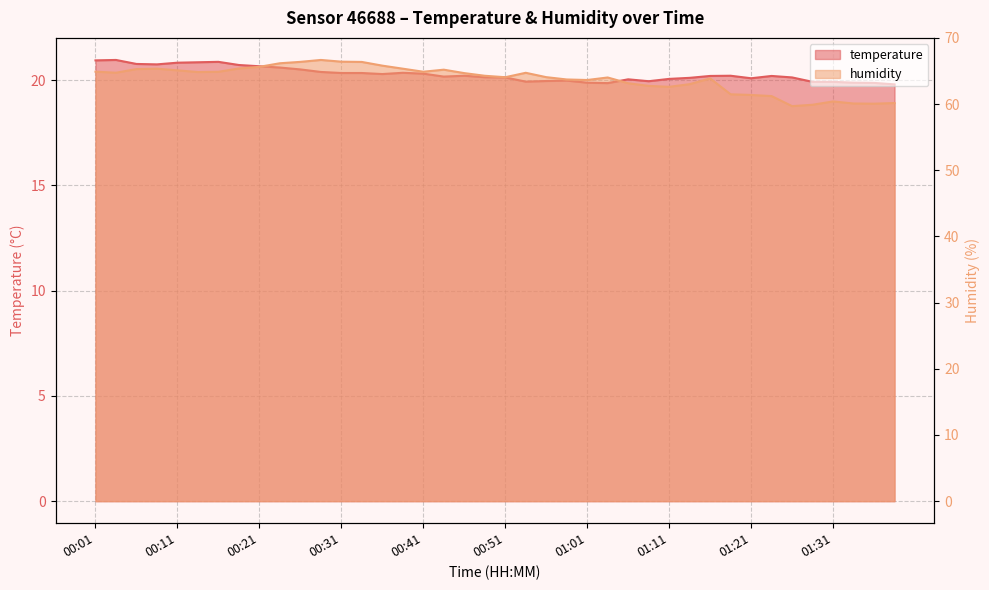

True or false: temperature and humidity cross at least once.

False